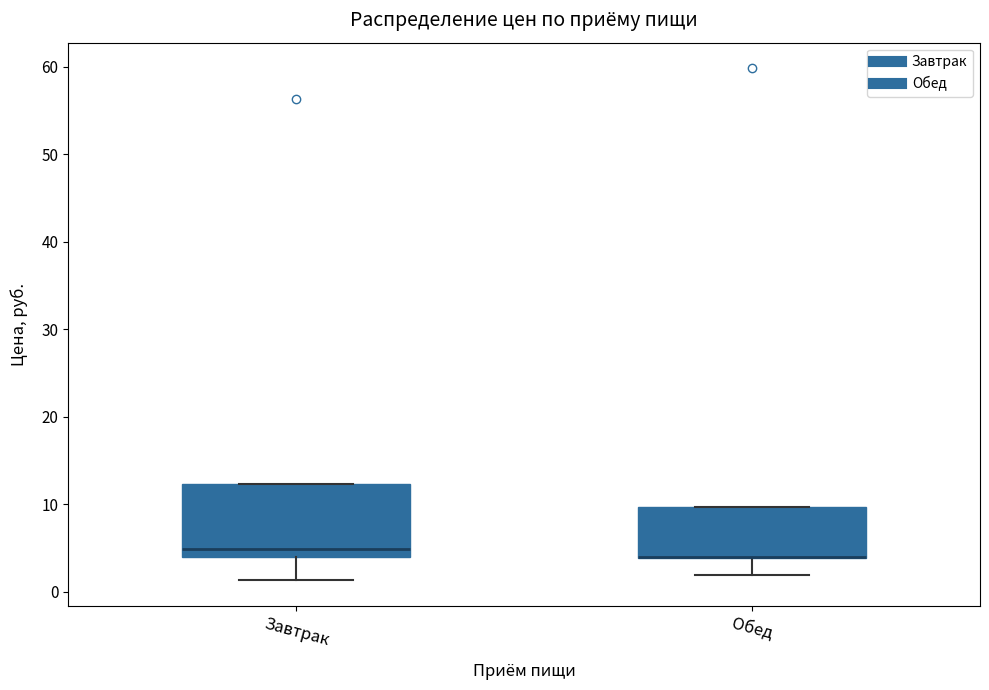

Reading left to right, transcribe this box plot: for each box, give where its median line is, the range the box spans, and where its two whiskers end, as read against the y-axis. The values are not printed on the chart, so give them approximately, as read against the axis.

Завтрак: median 5, box 4 to 12, whiskers 1 to 12
Обед: median 4 (drawn on the box's lower edge), box 4 to 10, whiskers 2 to 10